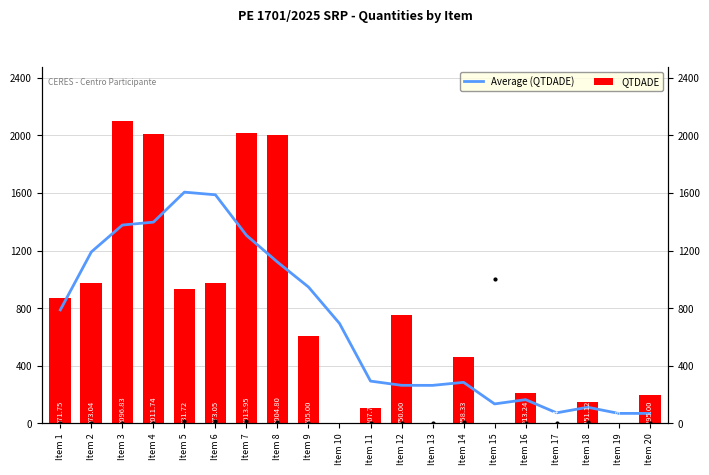

Reading left to right, list all the values displayed in this chart.

Average (QTDADE): Item 1=788.3	Item 2=1190.7	Item 3=1377.0	Item 4=1397.3	Item 5=1605.5	Item 6=1587.1	Item 7=1305.7	Item 8=1120.0	Item 9=946.9	Item 10=694.1	Item 11=293.7	Item 12=264.4	Item 13=264.0	Item 14=285.1	Item 15=135.3	Item 16=164.9	Item 17=73.4	Item 18=112.2	Item 19=69.5	Item 20=69.3
QTDADE Utilizada: Item 1=0.0	Item 2=0.0	Item 3=0.0	Item 4=0.0	Item 5=20.0	Item 6=14.0	Item 7=14.0	Item 8=12.0	Item 9=6.0	Item 10=4000.0	Item 11=0.0	Item 12=0.0	Item 13=0.0	Item 14=12.0	Item 15=1000.0	Item 16=0.0	Item 17=0.0	Item 18=12.0	Item 19=4000.0	Item 20=0.0
QTDADE: Item 1=871.8	Item 2=973.0	Item 3=2096.8	Item 4=2011.7	Item 5=931.7	Item 6=973.0	Item 7=2014.0	Item 8=2004.8	Item 9=605.0	Item 10=3.0	Item 11=107.7	Item 12=750.0	Item 13=3.0	Item 14=458.3	Item 15=1.0	Item 16=213.2	Item 17=0.8	Item 18=151.1	Item 19=0.6	Item 20=195.0